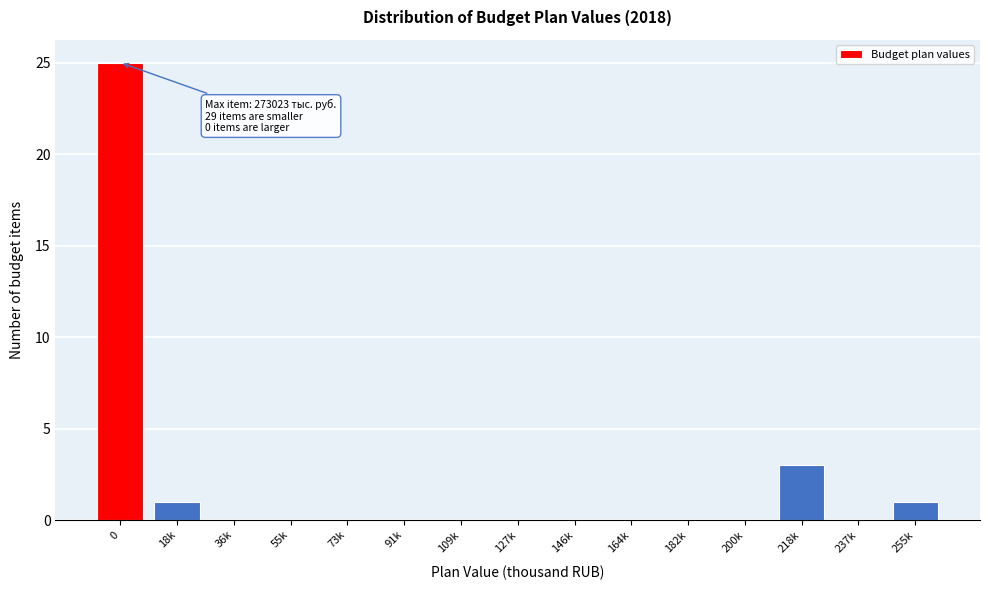

Reading left to right, extract all data points from this chart.

0=25	18k=1	36k=0	55k=0	73k=0	91k=0	109k=0	127k=0	146k=0	164k=0	182k=0	200k=0	218k=3	237k=0	255k=1